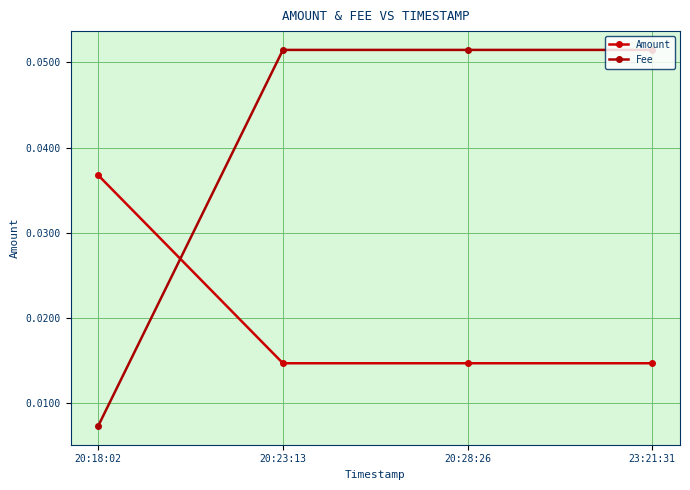

At which category does the chart reach its minimum across all series?

20:18:02